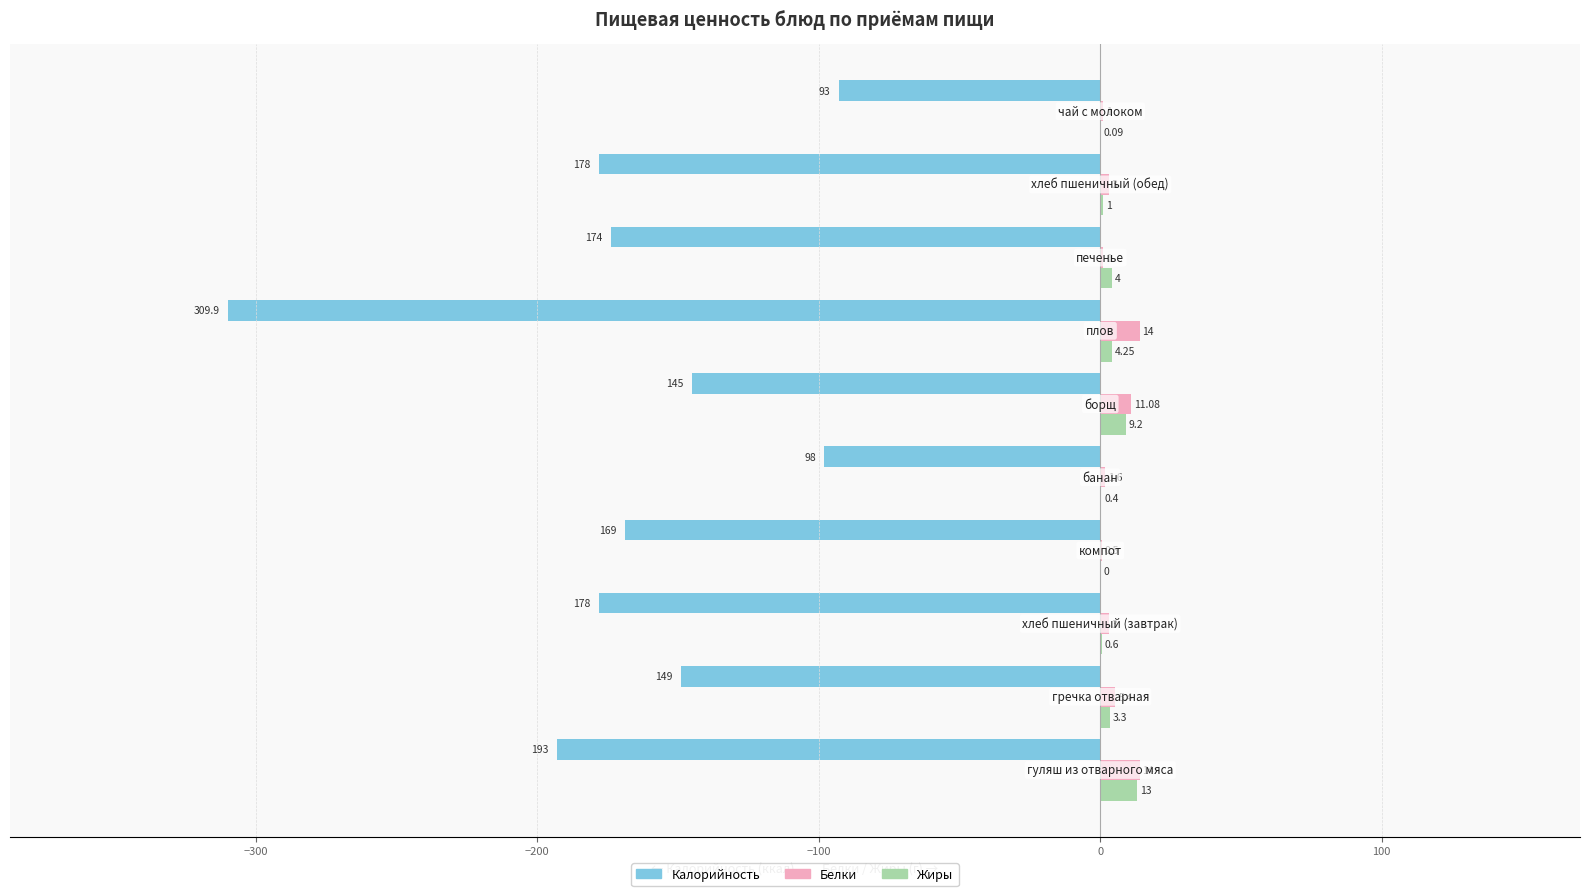

What are all the series names shown in the legend?

Калорийность, Белки, Жиры